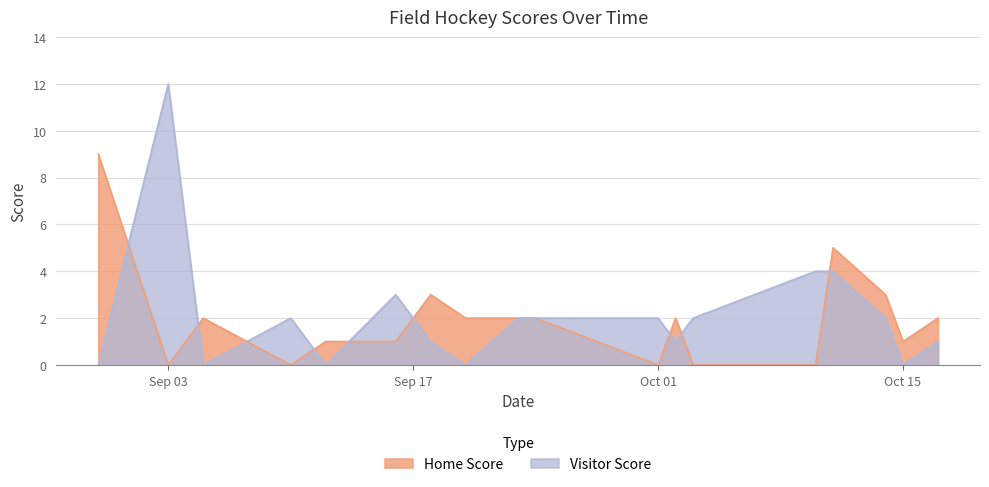

List the series in order of their peak value, highest first.

Visitor Score, Home Score